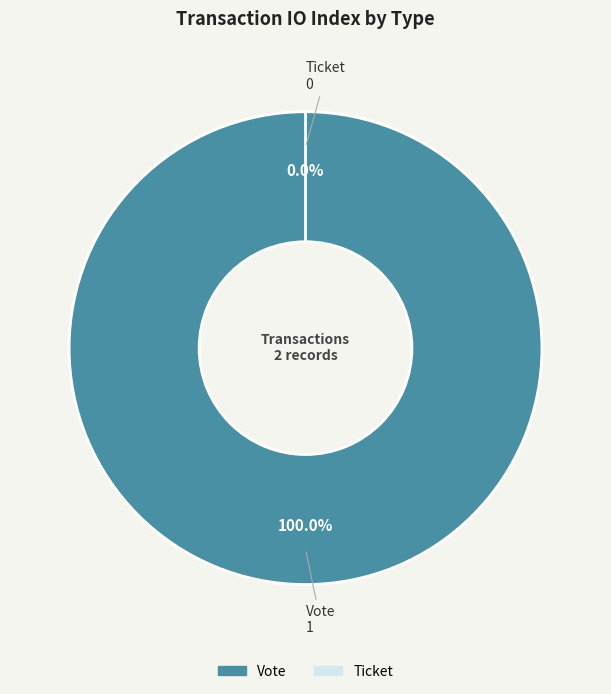

Is there any slice that represents more than half of the pie?

Yes